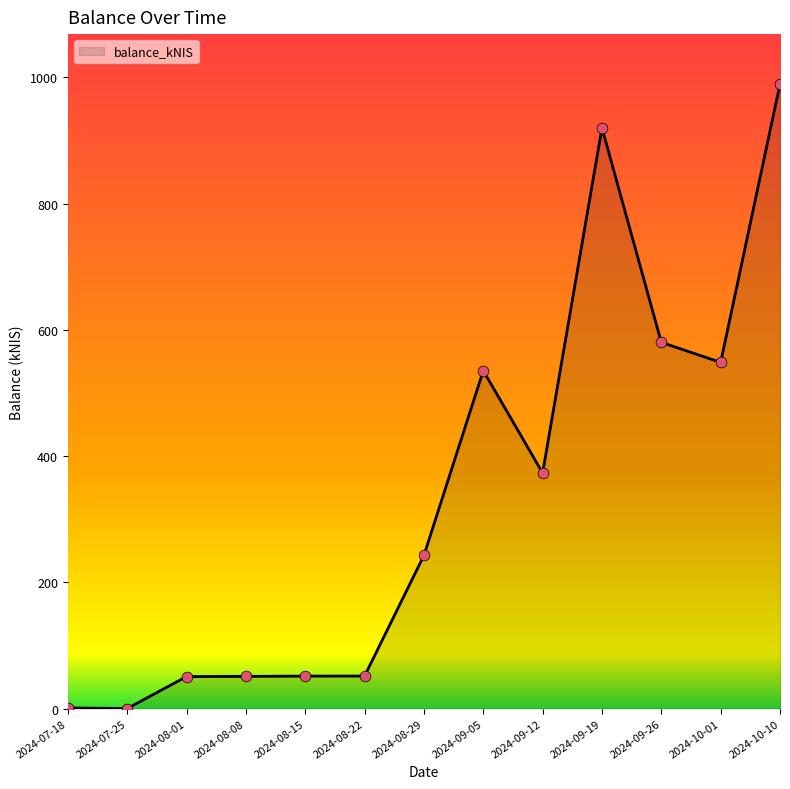

Between 2024-10-01 and 2024-09-26, which is larger?

2024-09-26